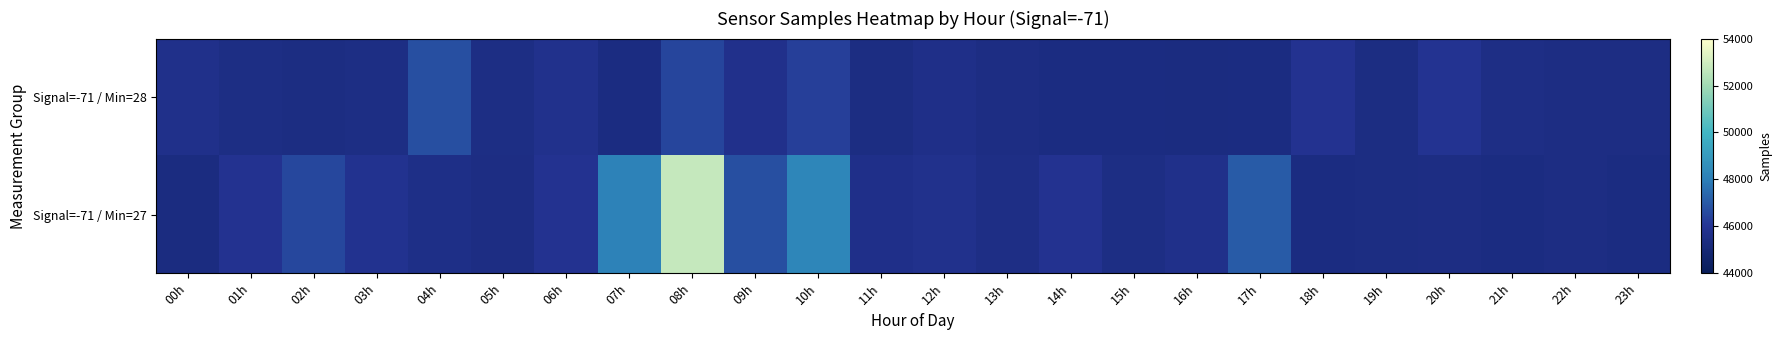

What is the spread (max minus min) of values at 14h?

488